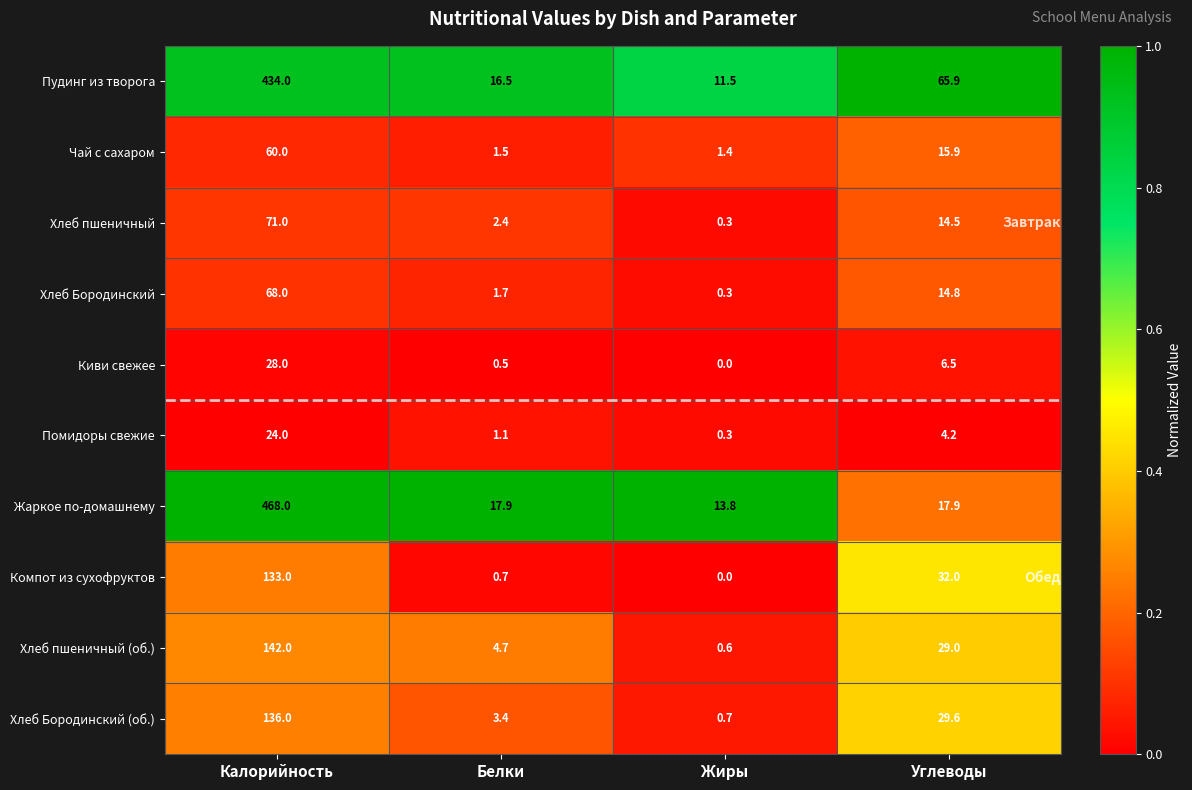

Between Калорийность and Белки, which series saw the biggest shift?

Жаркое по-домашнему